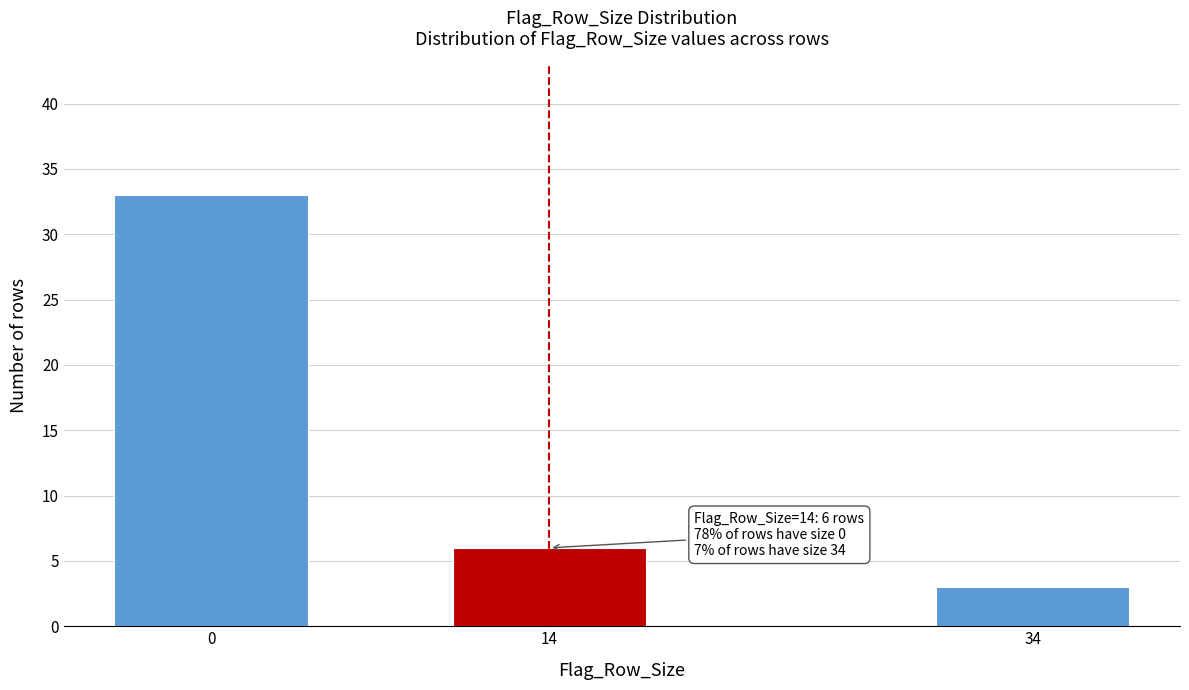

Reading right to left, extract all data points from this chart.

34=3	14=6	0=33